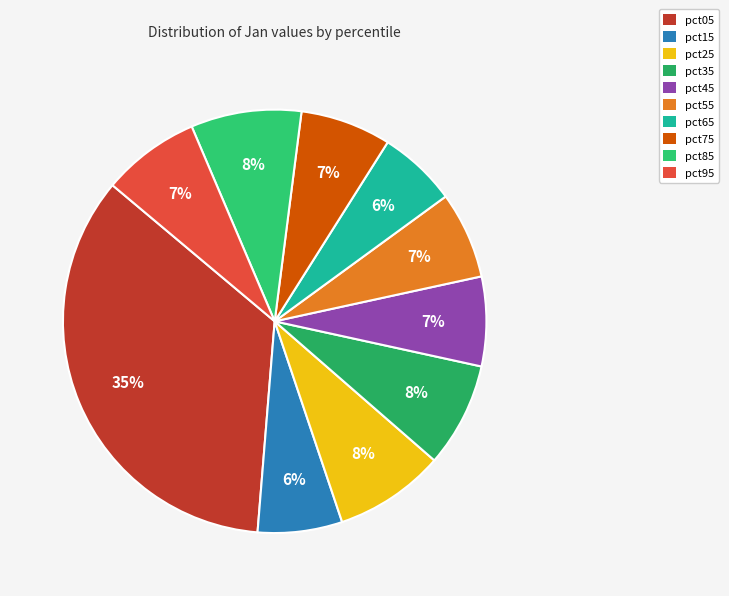

Count the number of slices in the pie.

10